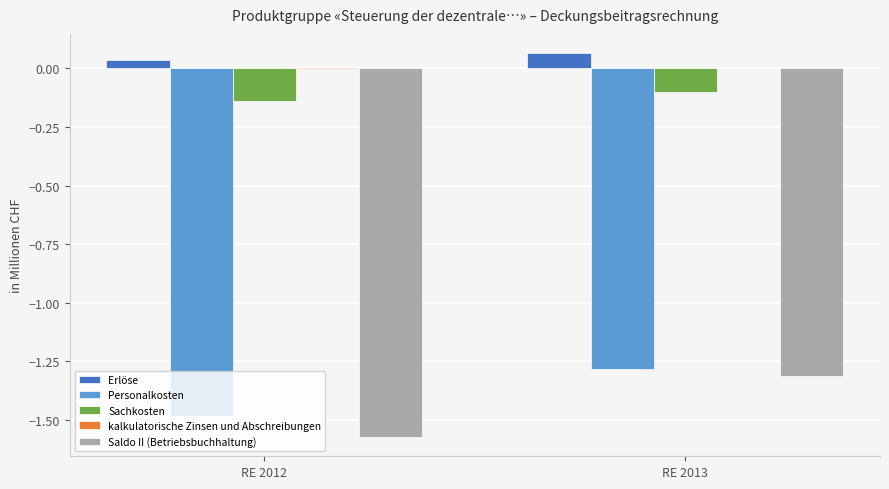

Which series changed the most between RE 2012 and RE 2013?

Saldo II (Betriebsbuchhaltung)